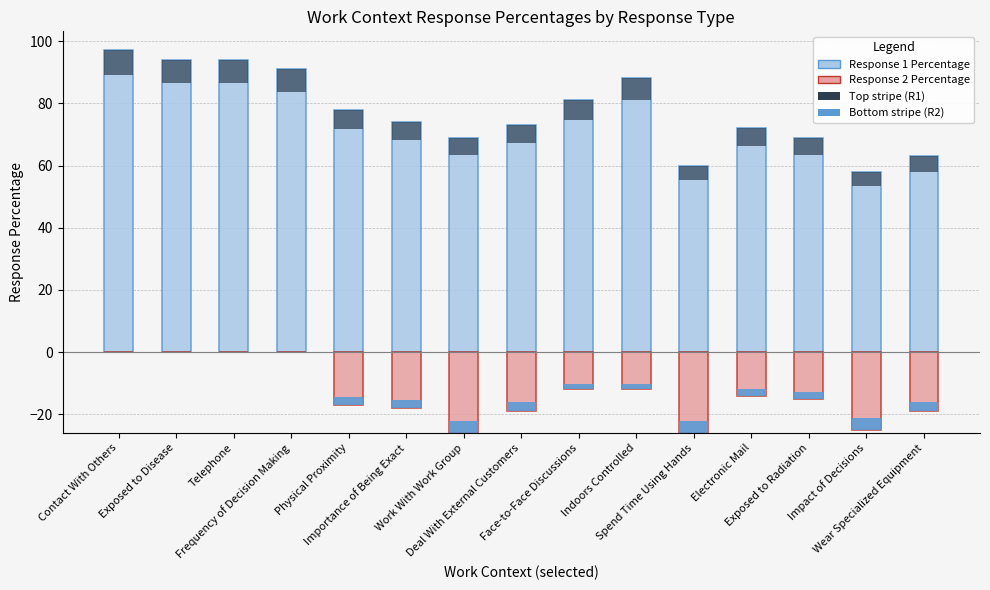

Reading left to right, list all the values displayed in this chart.

Response 1 Percentage: Contact With Others=97.0	Exposed to Disease=94.0	Telephone=94.0	Frequency of Decision Making=91.0	Physical Proximity=78.0	Importance of Being Exact=74.0	Work With Work Group=69.0	Deal With External Customers=73.0	Face-to-Face Discussions=81.0	Indoors Controlled=88.0	Spend Time Using Hands=60.0	Electronic Mail=72.0	Exposed to Radiation=69.0	Impact of Decisions=58.0	Wear Specialized Equipment=63.0
Response 2 Percentage: Contact With Others=0.0	Exposed to Disease=0.0	Telephone=0.0	Frequency of Decision Making=0.0	Physical Proximity=-17.0	Importance of Being Exact=-18.0	Work With Work Group=-26.0	Deal With External Customers=-19.0	Face-to-Face Discussions=-12.0	Indoors Controlled=-12.0	Spend Time Using Hands=-26.0	Electronic Mail=-14.0	Exposed to Radiation=-15.0	Impact of Decisions=-25.0	Wear Specialized Equipment=-19.0
Top stripe (R1): Contact With Others=7.8	Exposed to Disease=7.5	Telephone=7.5	Frequency of Decision Making=7.3	Physical Proximity=6.2	Importance of Being Exact=5.9	Work With Work Group=5.5	Deal With External Customers=5.8	Face-to-Face Discussions=6.5	Indoors Controlled=7.0	Spend Time Using Hands=4.8	Electronic Mail=5.8	Exposed to Radiation=5.5	Impact of Decisions=4.6	Wear Specialized Equipment=5.0
Bottom stripe (R2): Contact With Others=0.0	Exposed to Disease=0.0	Telephone=0.0	Frequency of Decision Making=0.0	Physical Proximity=2.5	Importance of Being Exact=2.7	Work With Work Group=3.9	Deal With External Customers=2.9	Face-to-Face Discussions=1.8	Indoors Controlled=1.8	Spend Time Using Hands=3.9	Electronic Mail=2.1	Exposed to Radiation=2.2	Impact of Decisions=3.8	Wear Specialized Equipment=2.9